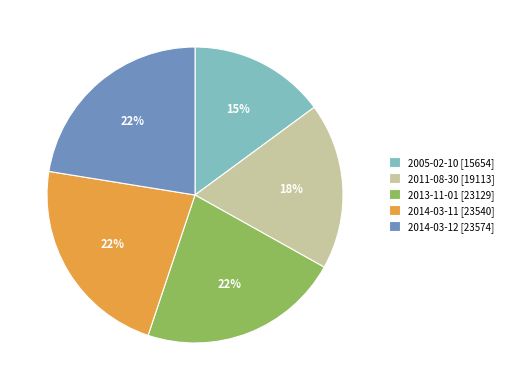

The 2014-03-11 slice represents 22% of the pie. True or false?

True